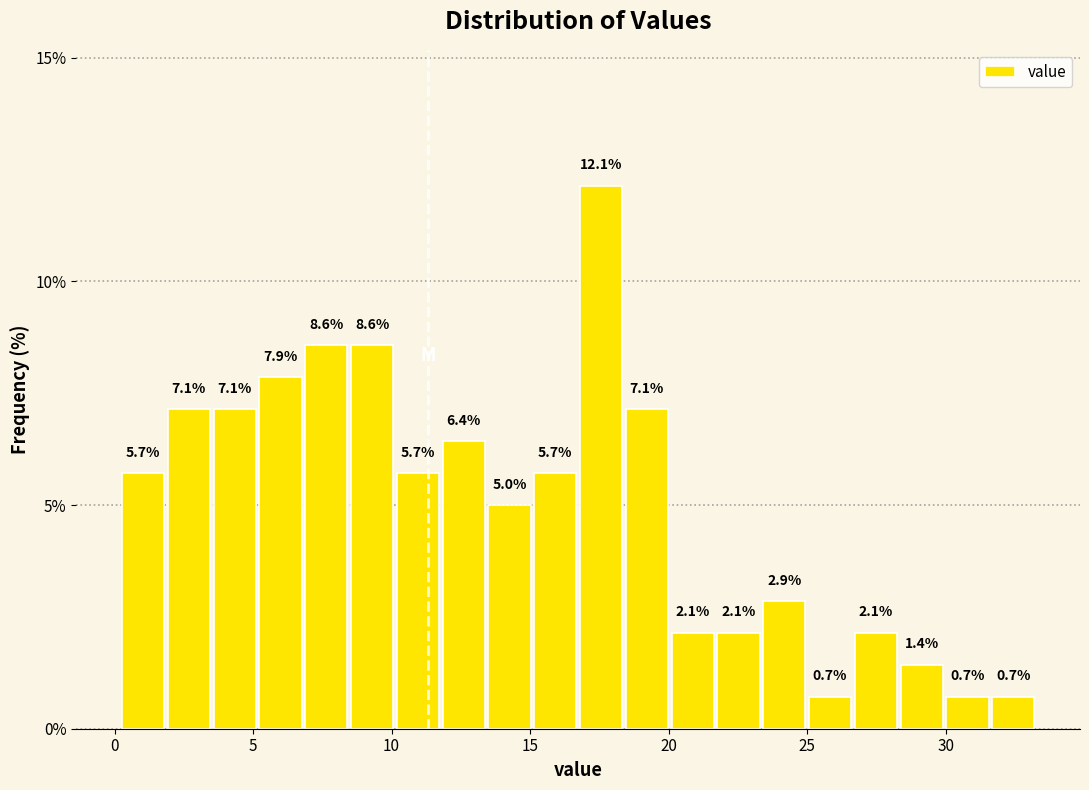

Read against the x-axis, roughly where is the centre of the tallest bar?

17.5